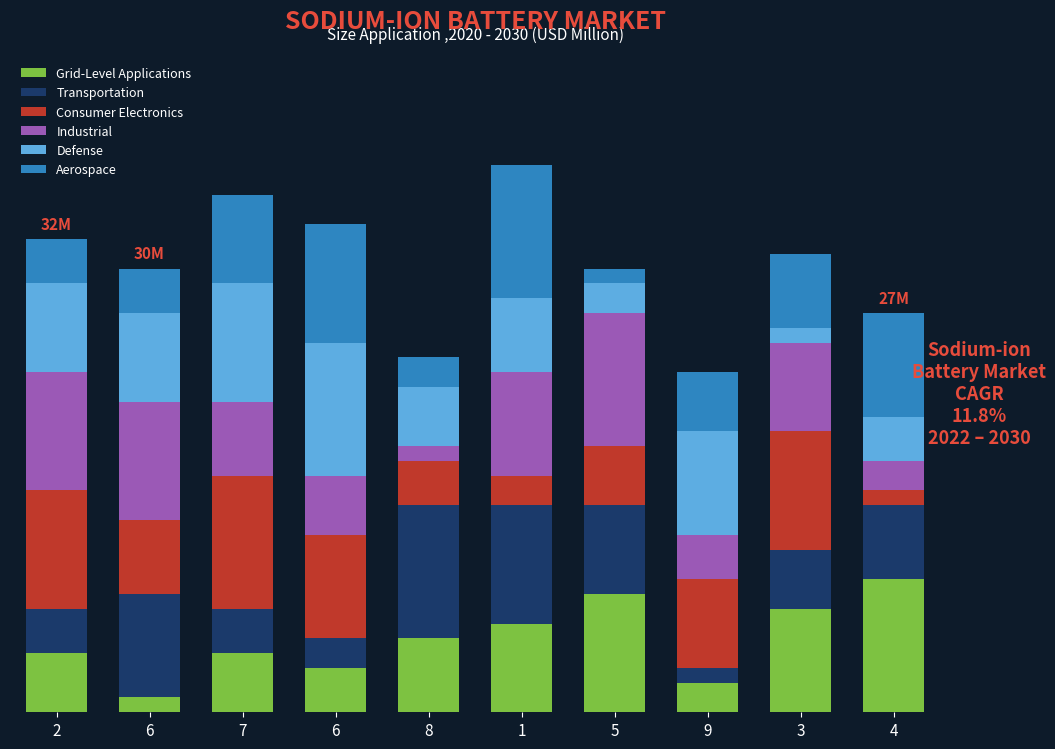

What is the difference between the second highest and second lowest values in the Consumer Electronics series?

6